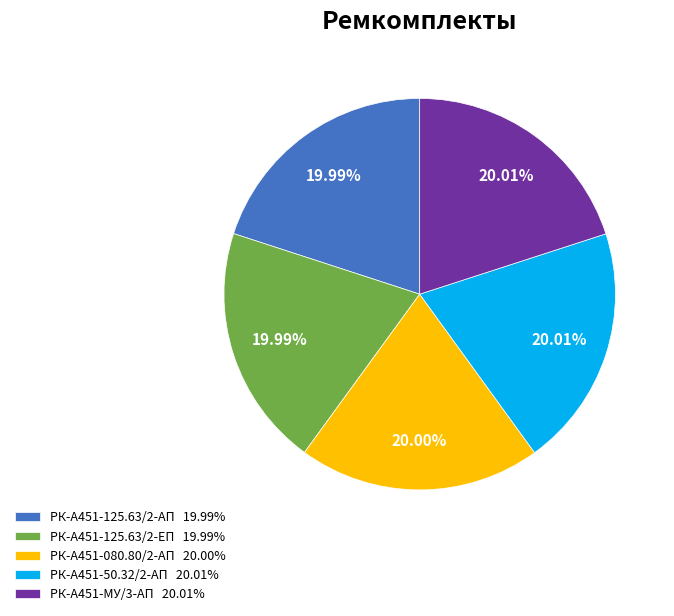

True or false: РК-А451-080.80/2-АП accounts for 20% of the total.

True